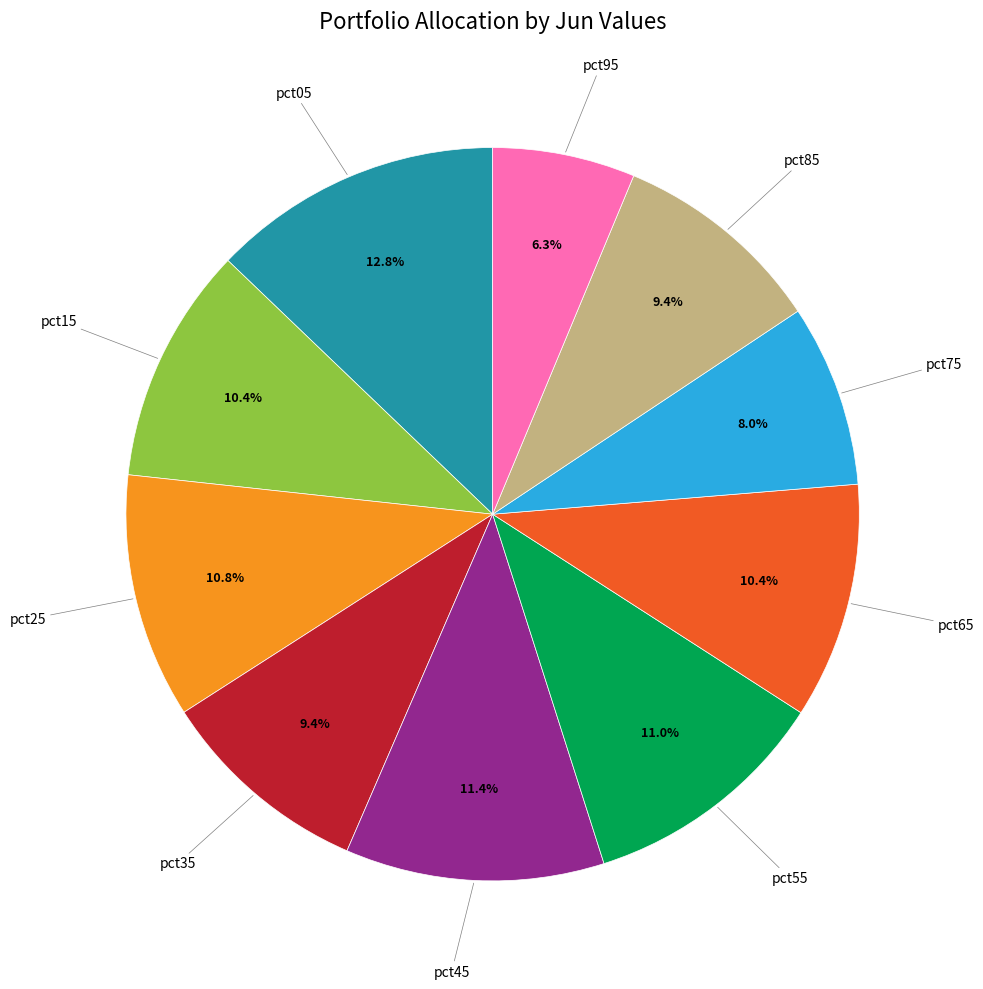

Does any single category account for the majority?

No